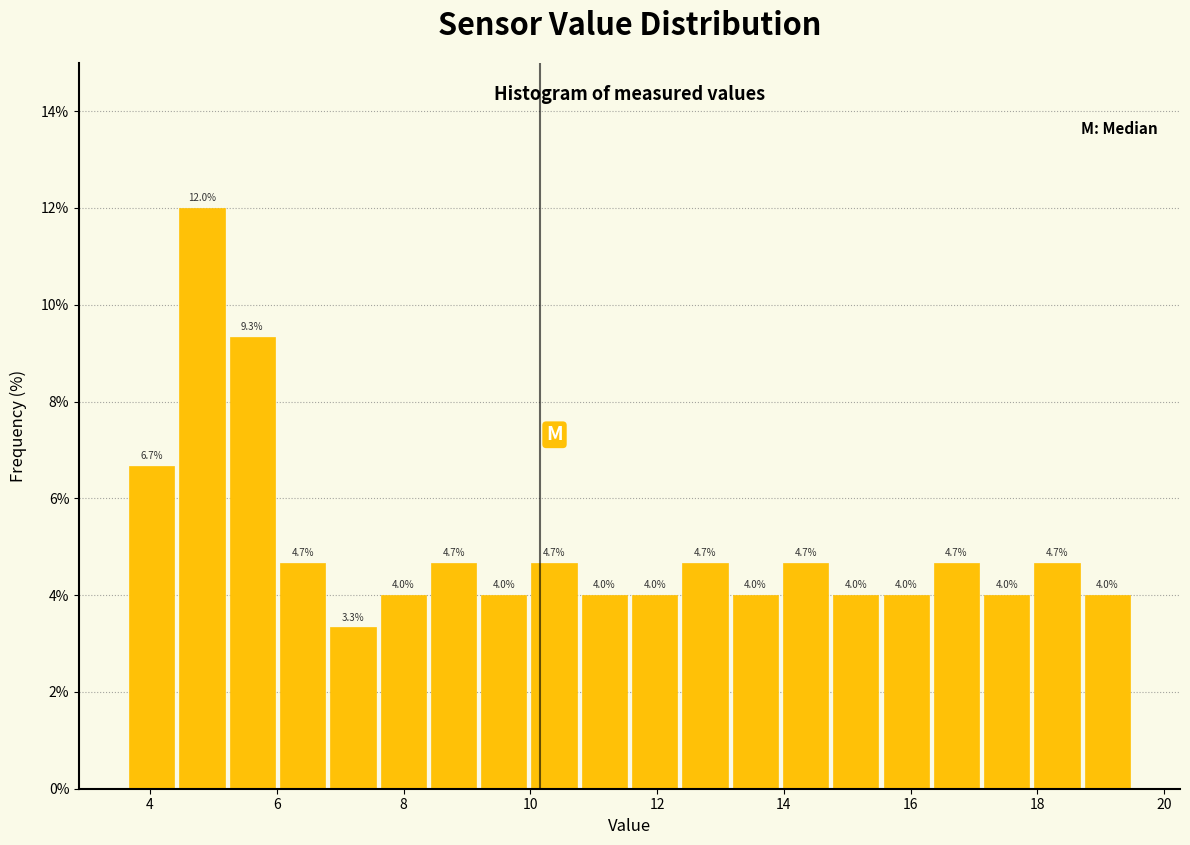

Read against the x-axis, roughly where is the centre of the tallest bar?

4.8